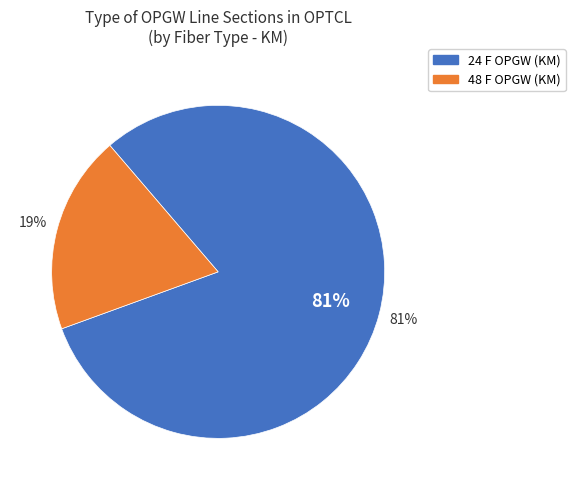

Which category has the biggest portion of the pie?

24 F OPGW (KM)